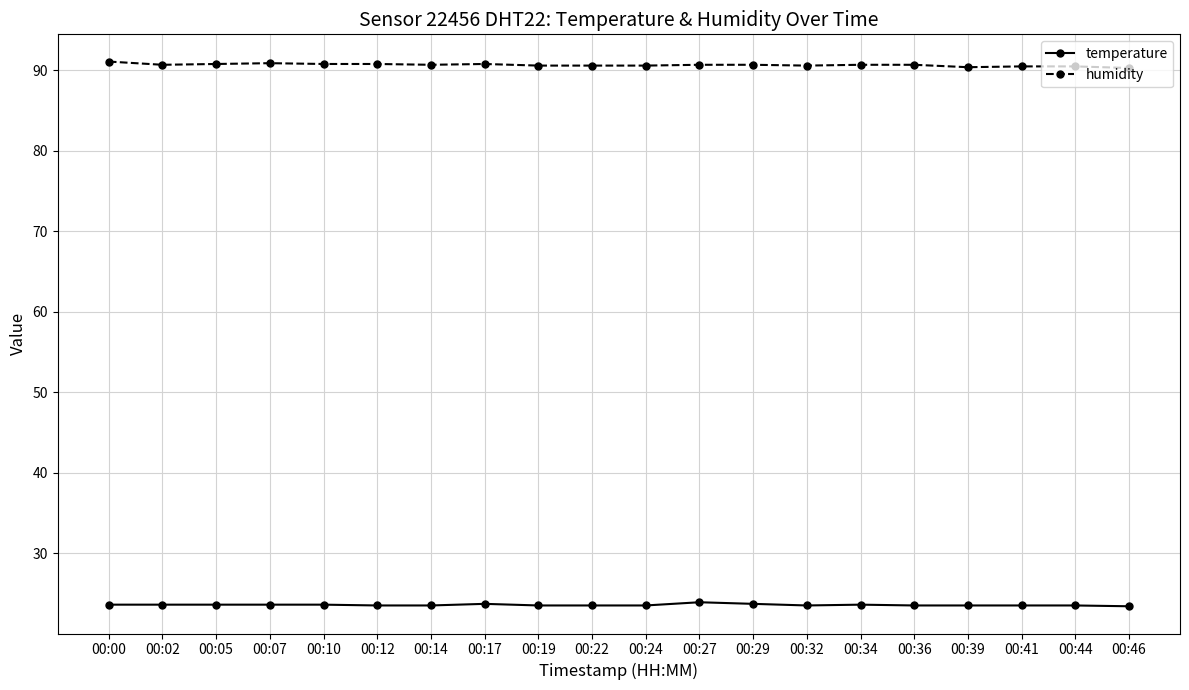

The value of temperature at 00:32 is 23.5. True or false?

True